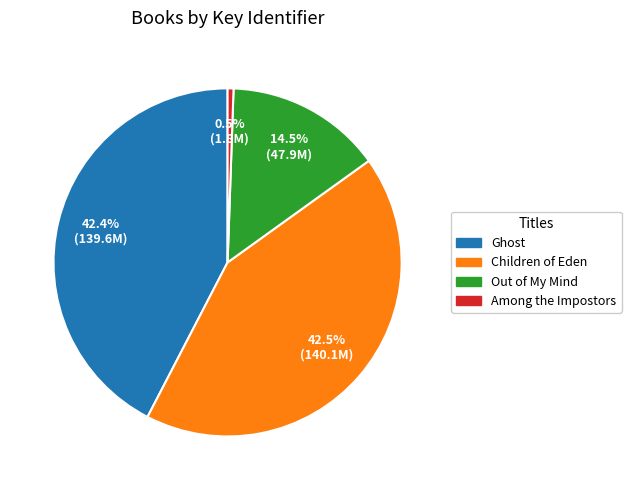

How many segments does this pie chart have?

4